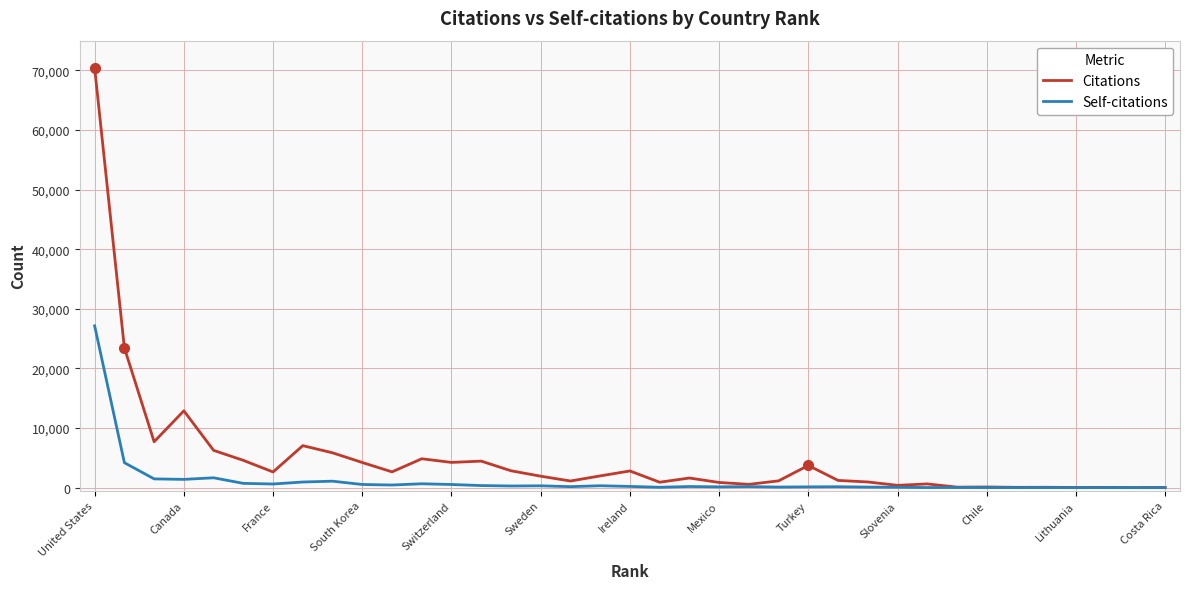

List the series in order of their peak value, highest first.

Citations, Self-citations